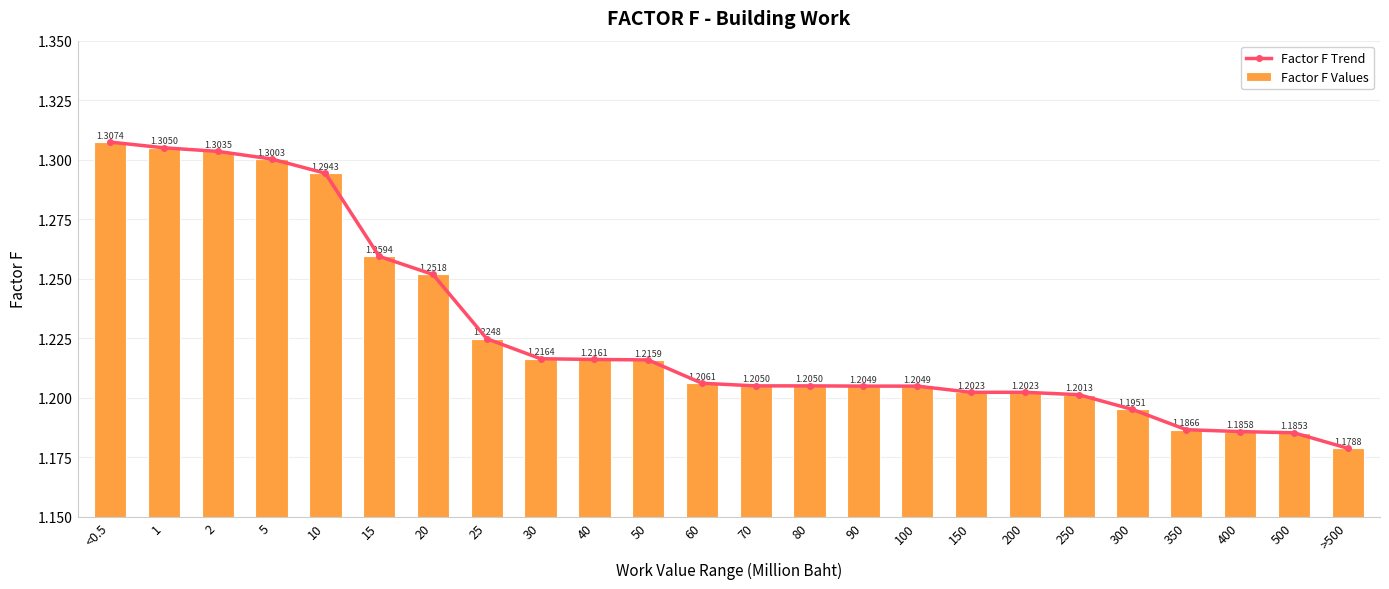

What are all the series names shown in the legend?

Factor F Trend, Factor F Values